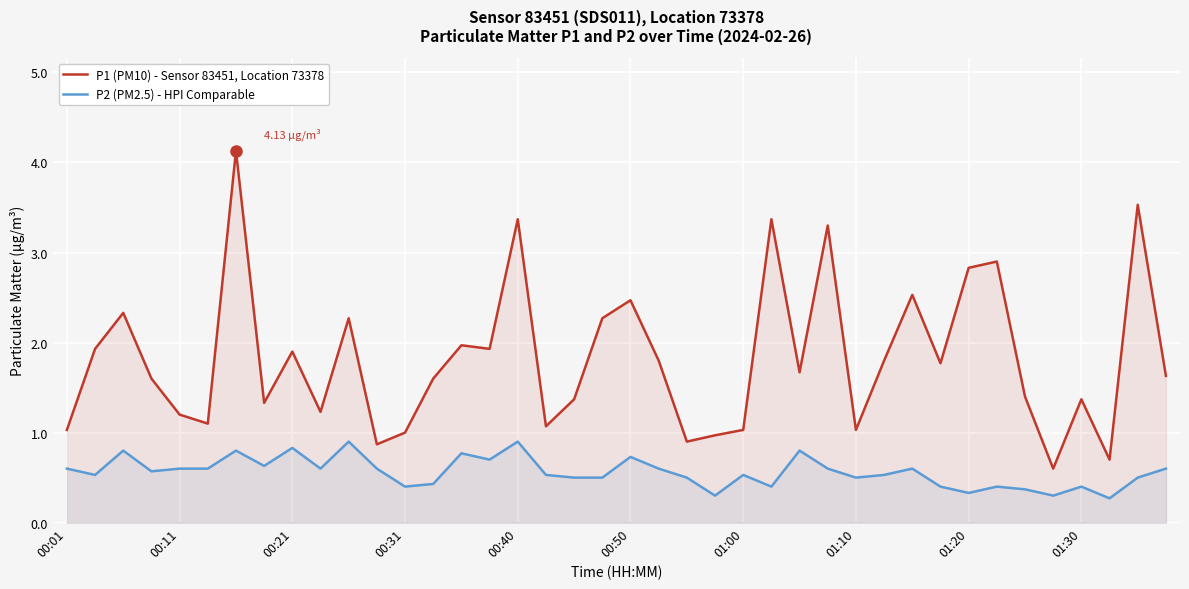

What is the label of the 11th point from the left?

10